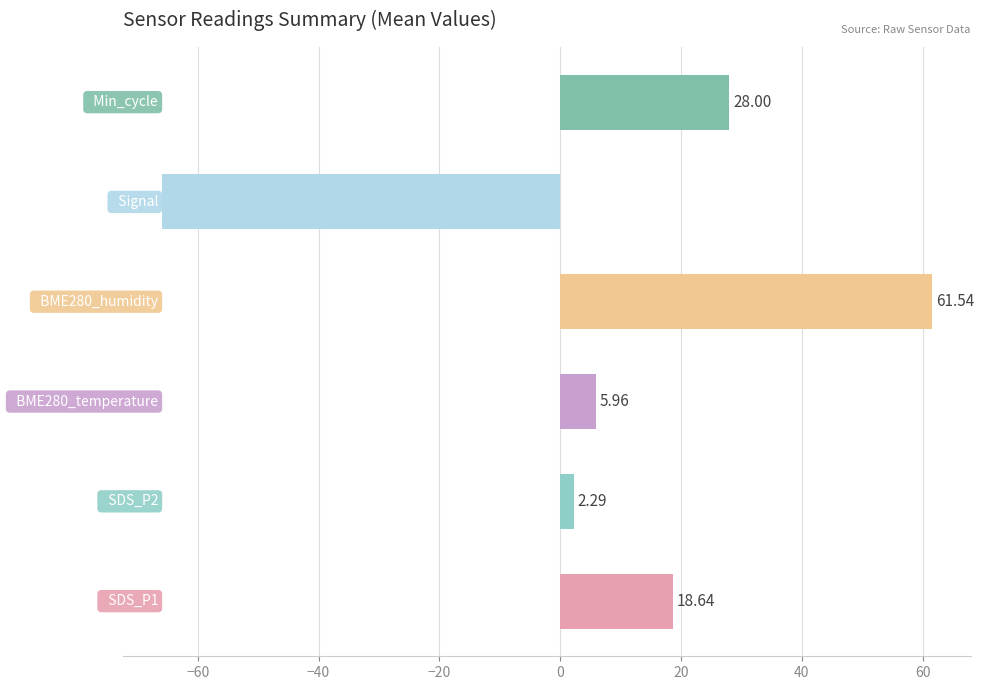

Which has a higher value, 7 or Signal?

Signal